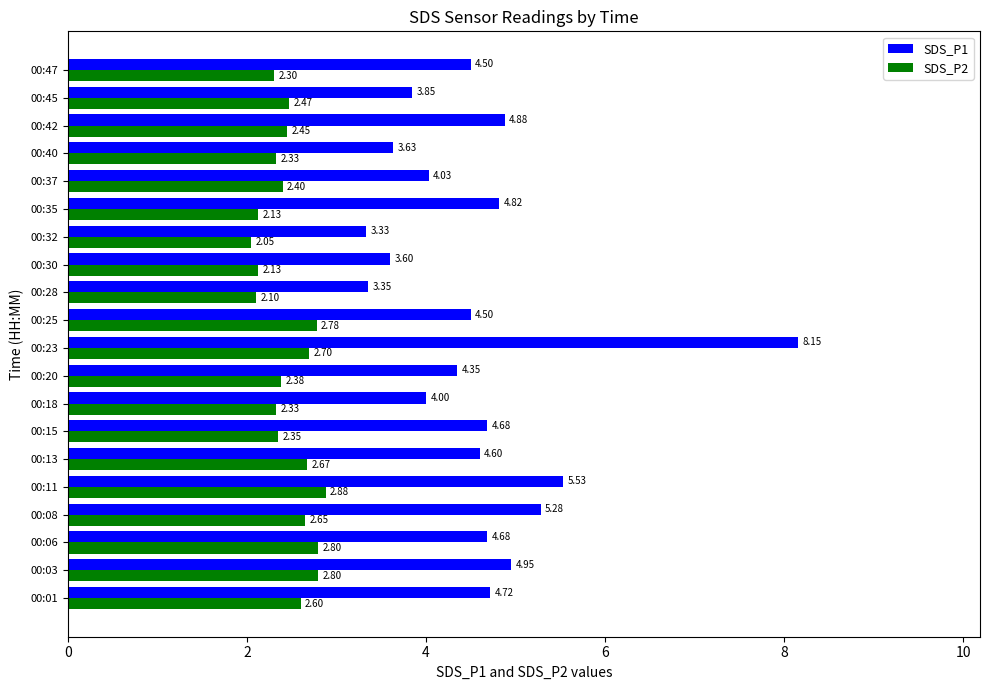

How many data points in SDS_P1 are less than 4?

5